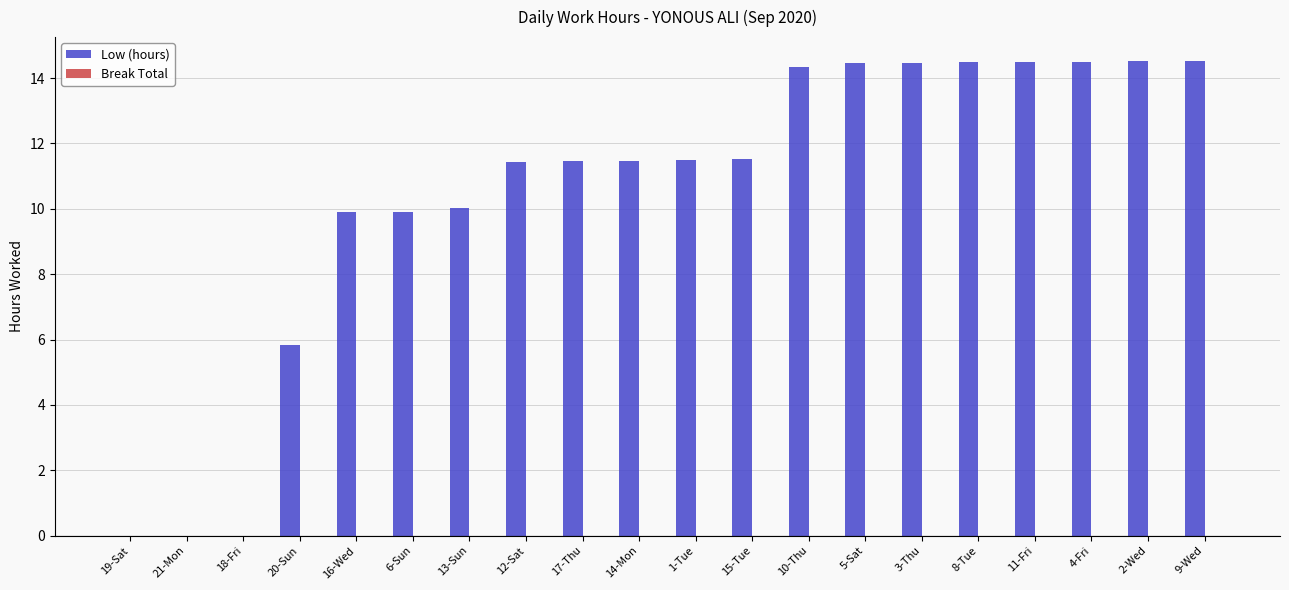

What is the sum of the values at 18-Fri and 17-Thu?

11.5